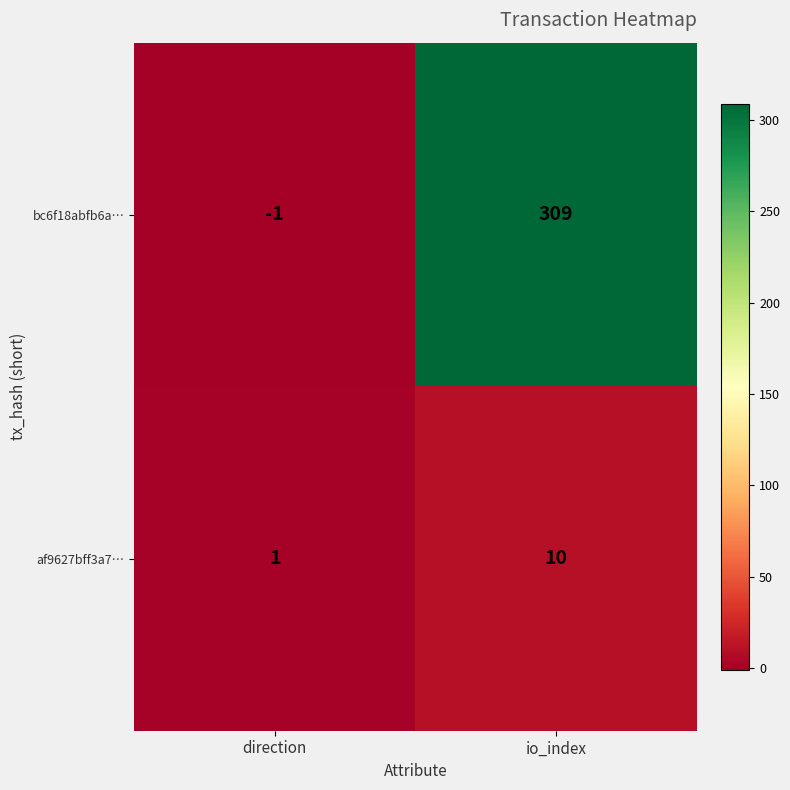

Reading left to right, extract all data points from this chart.

bc6f18abfb6a…: -1	309
af9627bff3a7…: 1	10